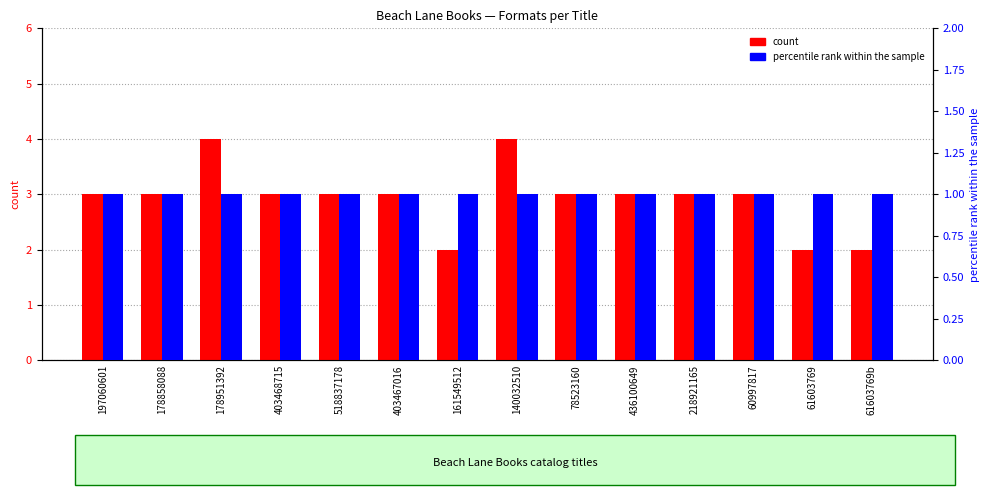

At how many categories does at least one series exceed 1?

14